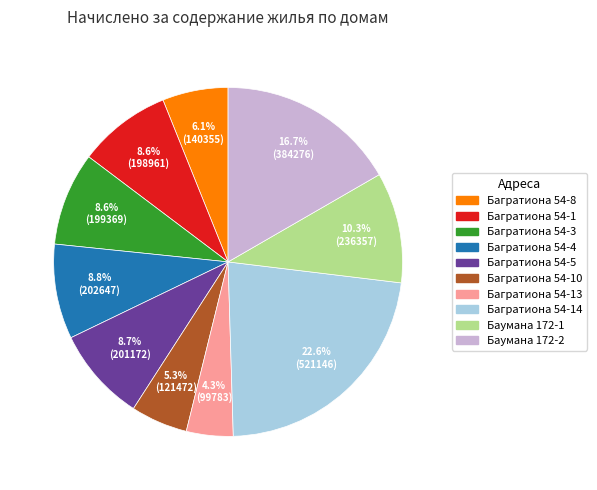

Is there any slice that represents more than half of the pie?

No